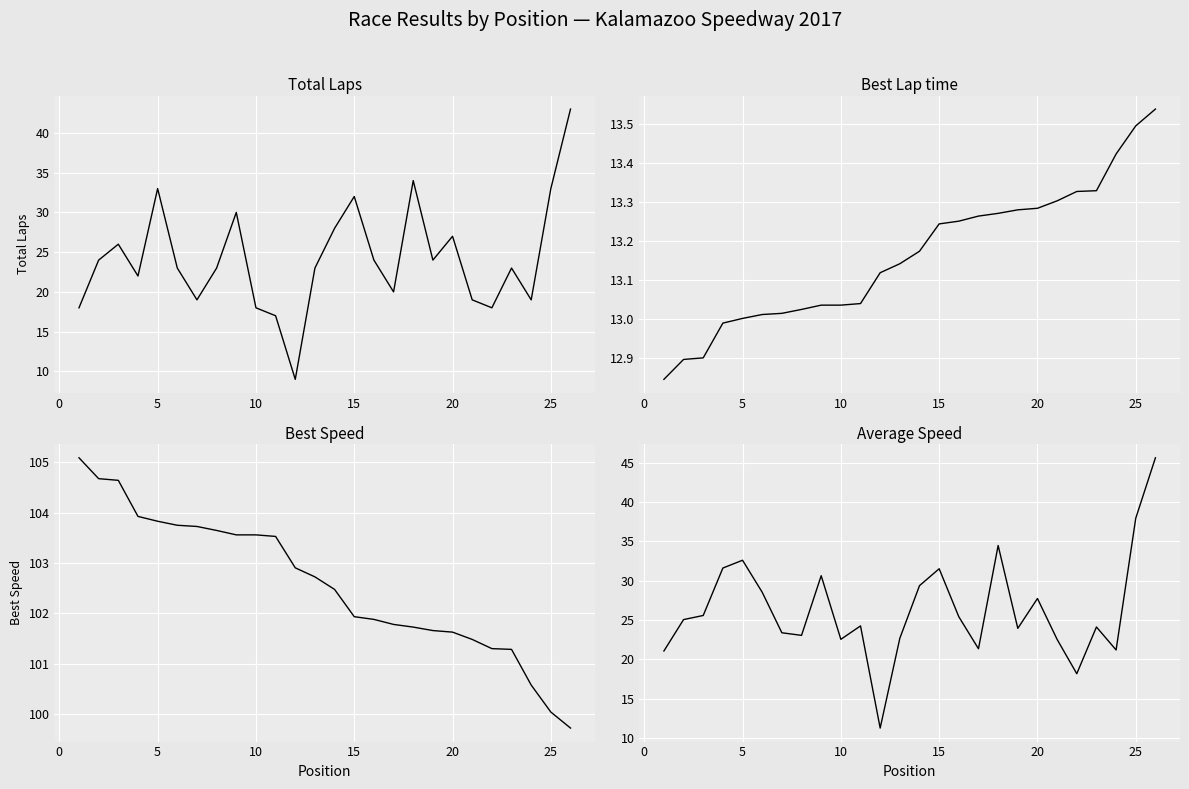

True or false: Average Speed has a value of 11.3 at 11.

True